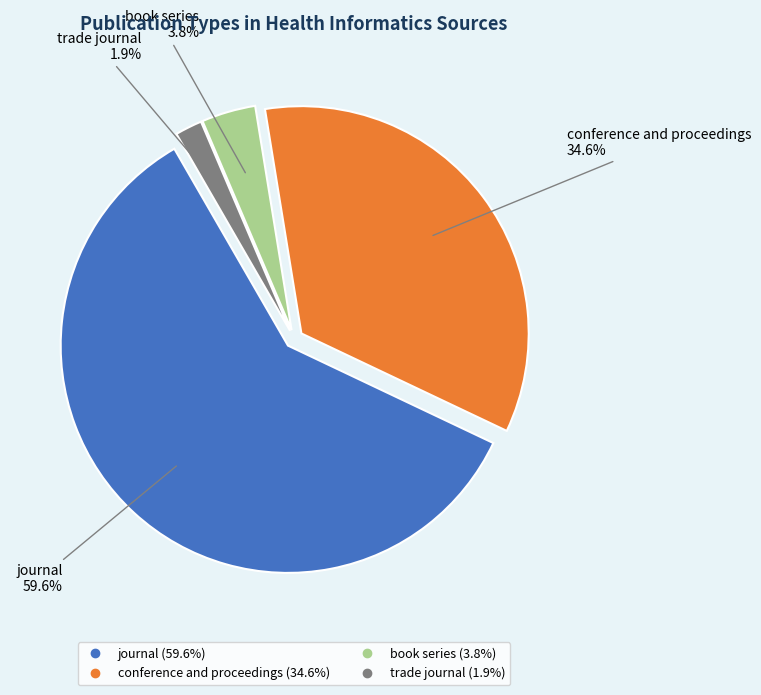

To the nearest percent, what is the average slice percentage?

25%